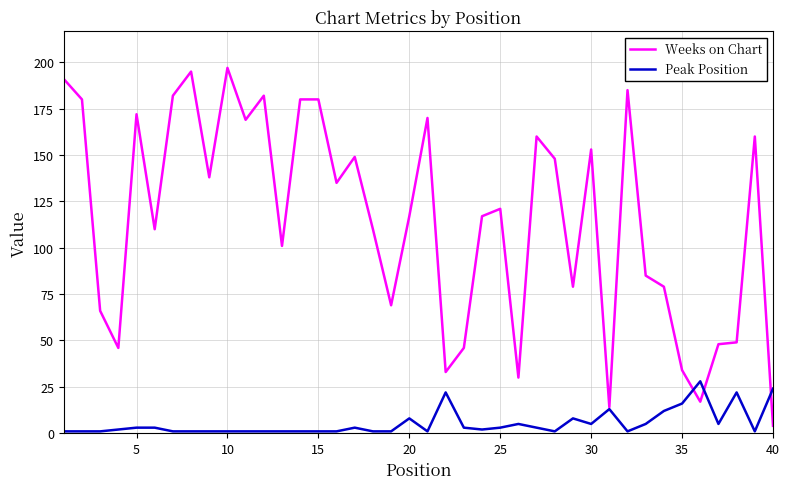

What is the difference between the maximum and minimum values in the Weeks on Chart series?

193